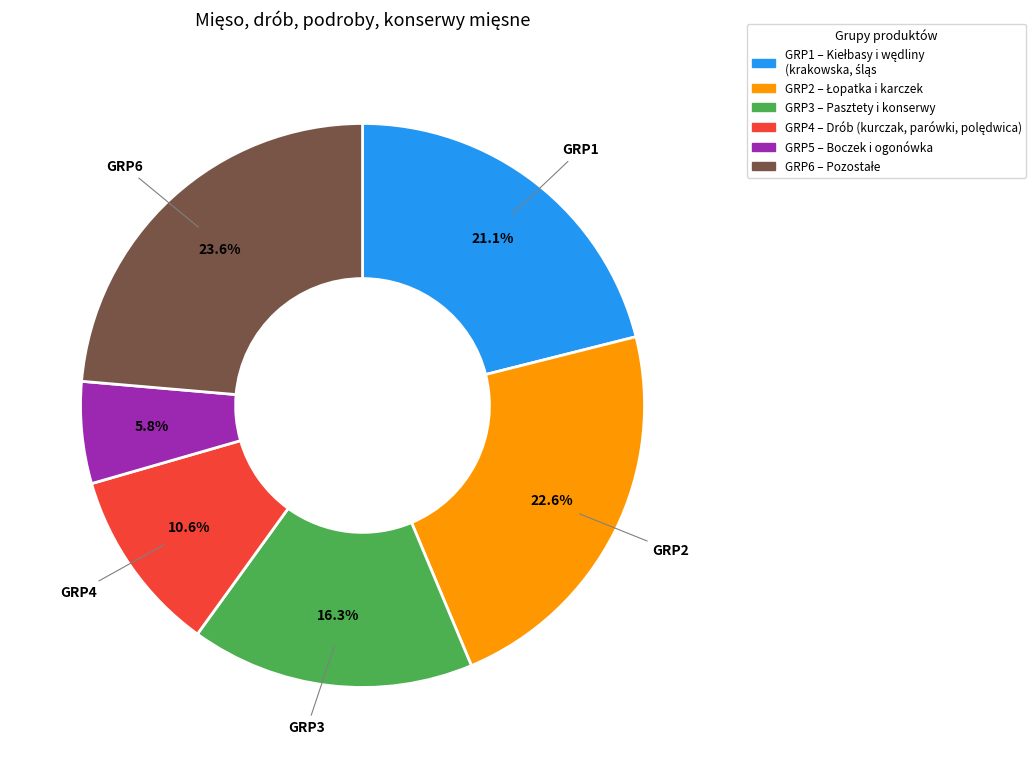

Is there any slice that represents more than half of the pie?

No